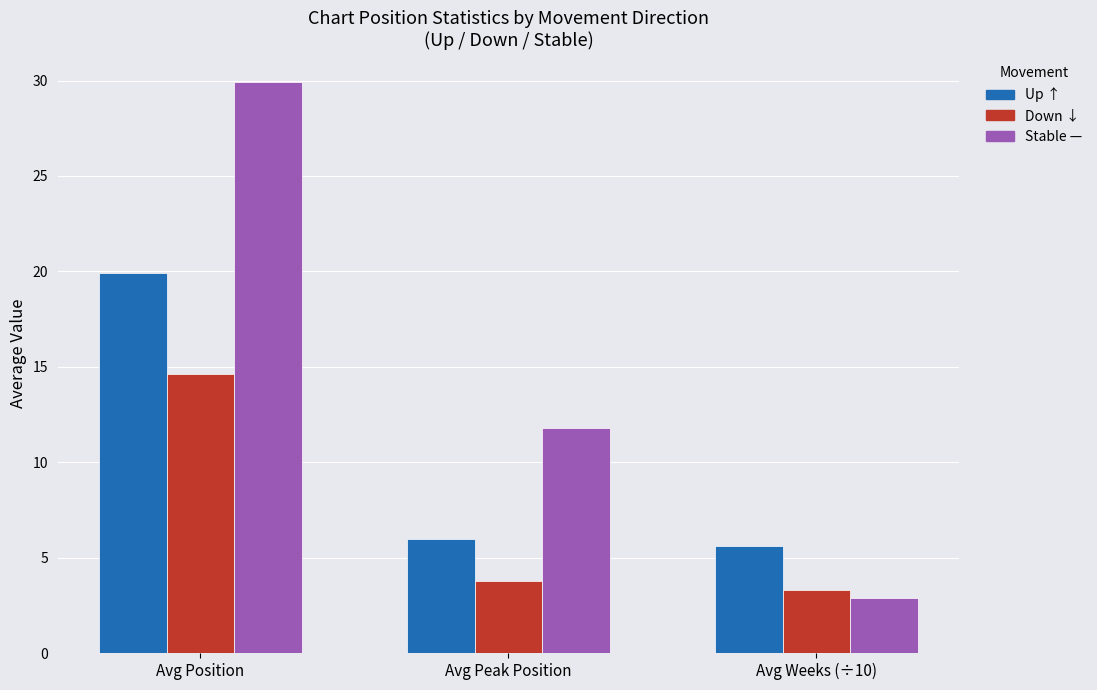

What is the label of the 2nd bar from the left?

Avg Peak Position